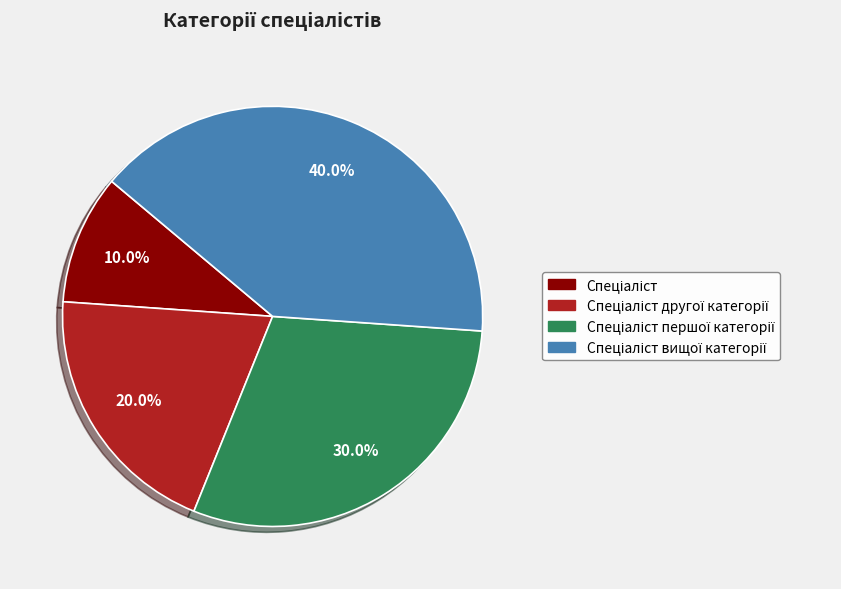

Is there a majority slice in this chart?

No